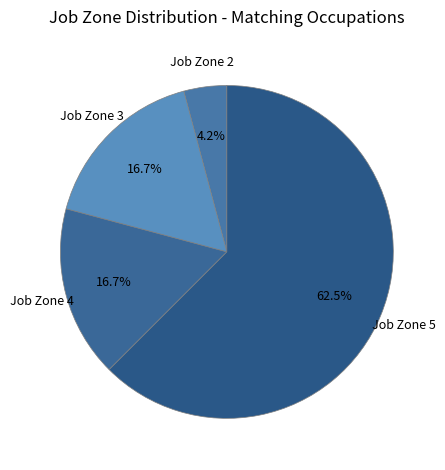

Which has a higher value, Job Zone 3 or Job Zone 2?

Job Zone 3